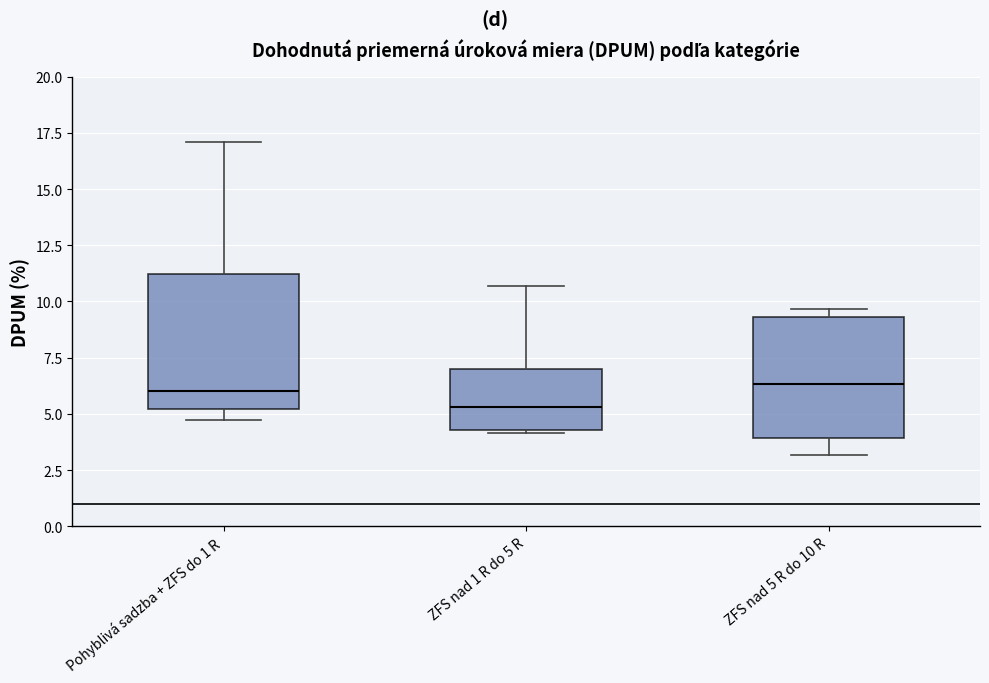

Which box is the tallest, from its lower edge to its upper edge?

Pohyblivá sadzba + ZFS do 1 R